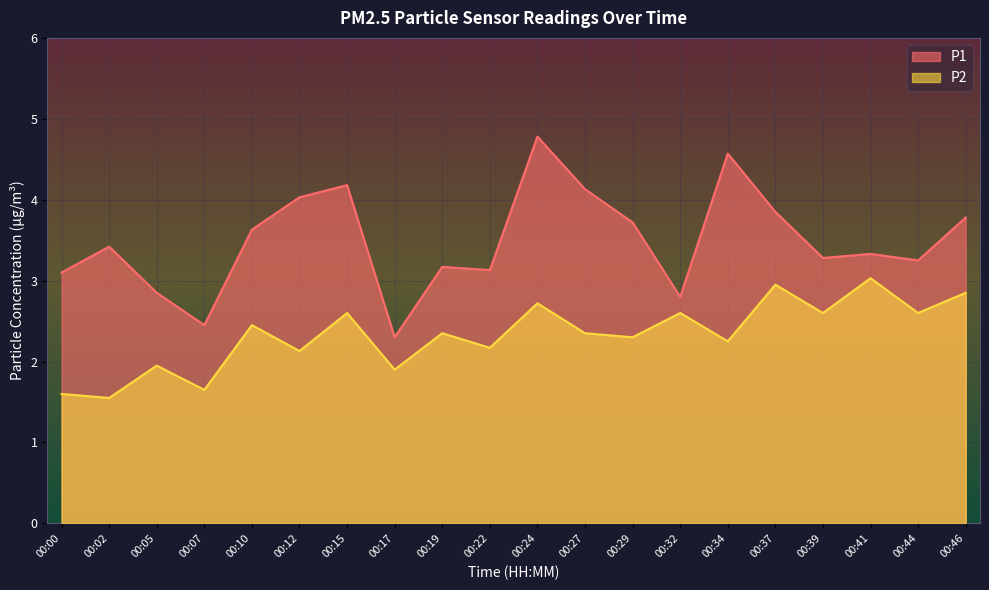

What is the value of the P2 point at the 5th from the left?

2.5